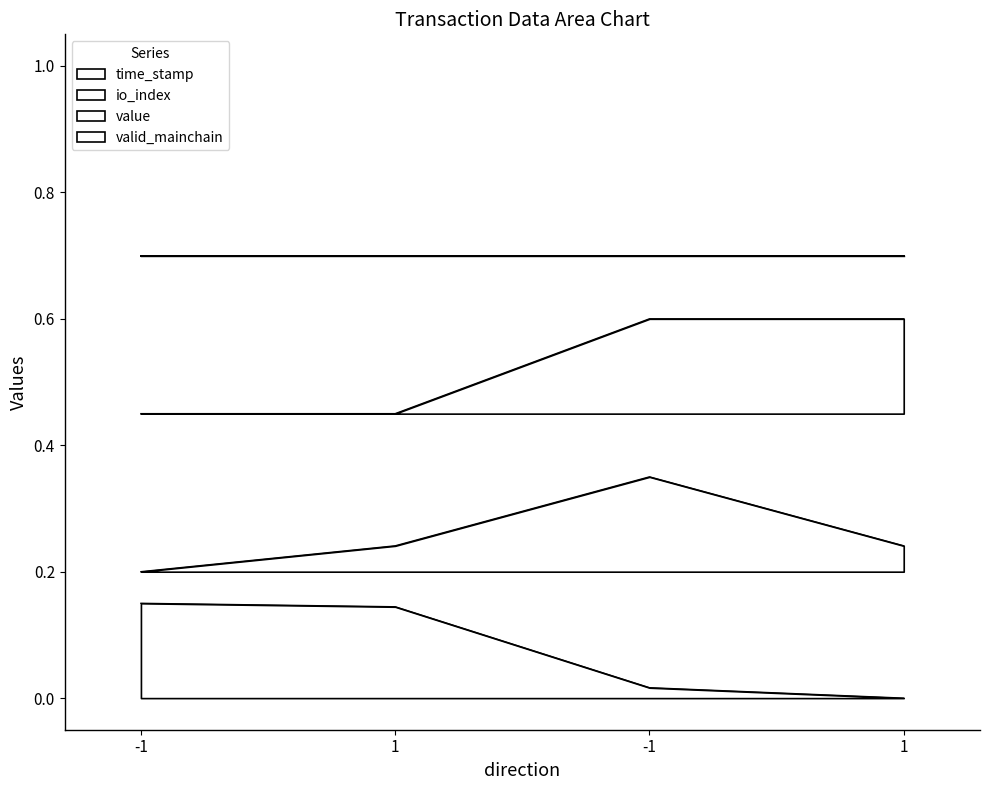

True or false: value has a value of 0.5 at -1.

True